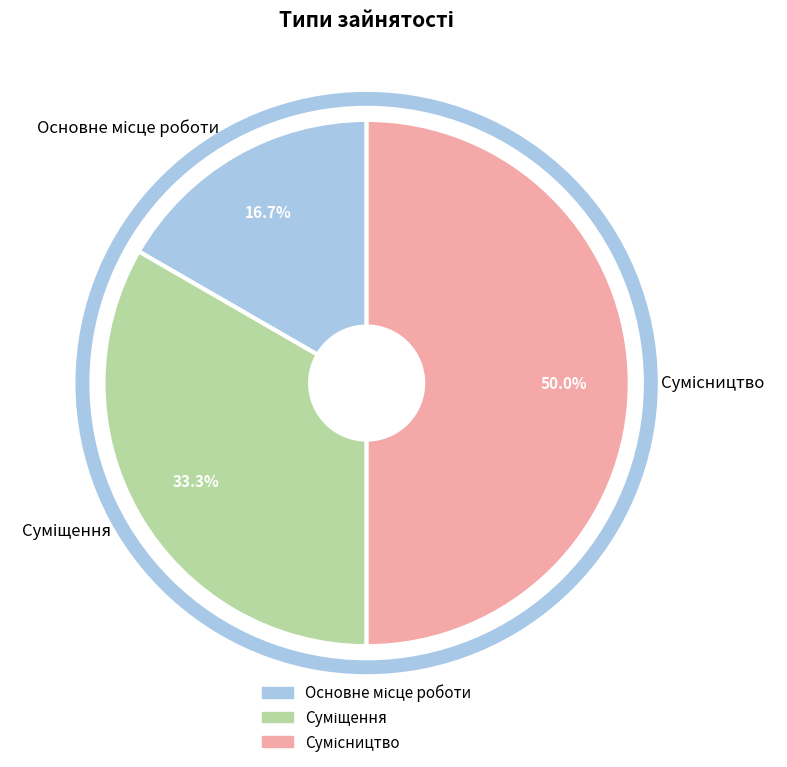

Combined, what portion of the pie is Суміщення and Основне місце роботи?

50.0%